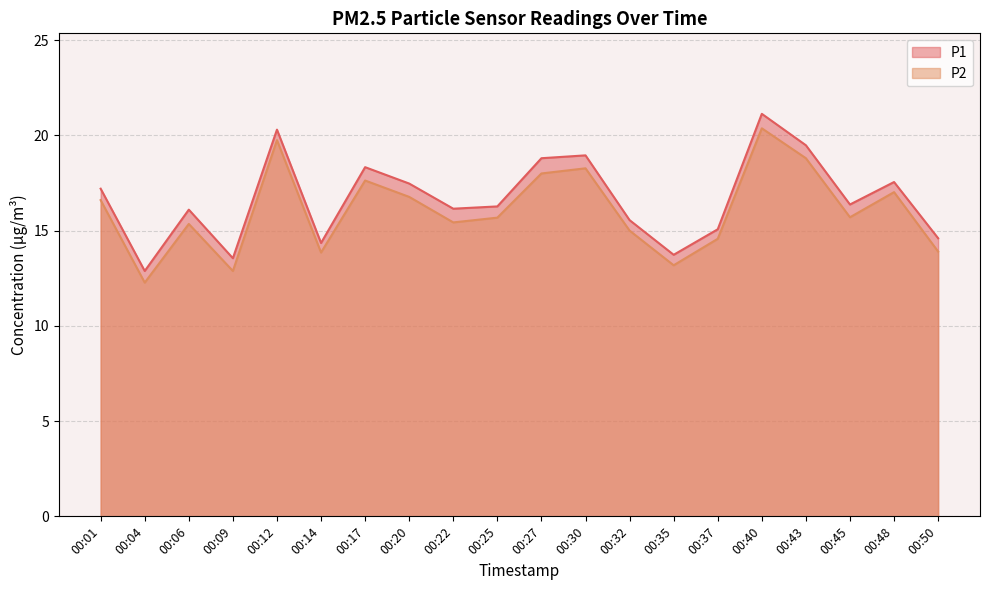

What is the difference between the highest and lowest values at 00:35?

0.6